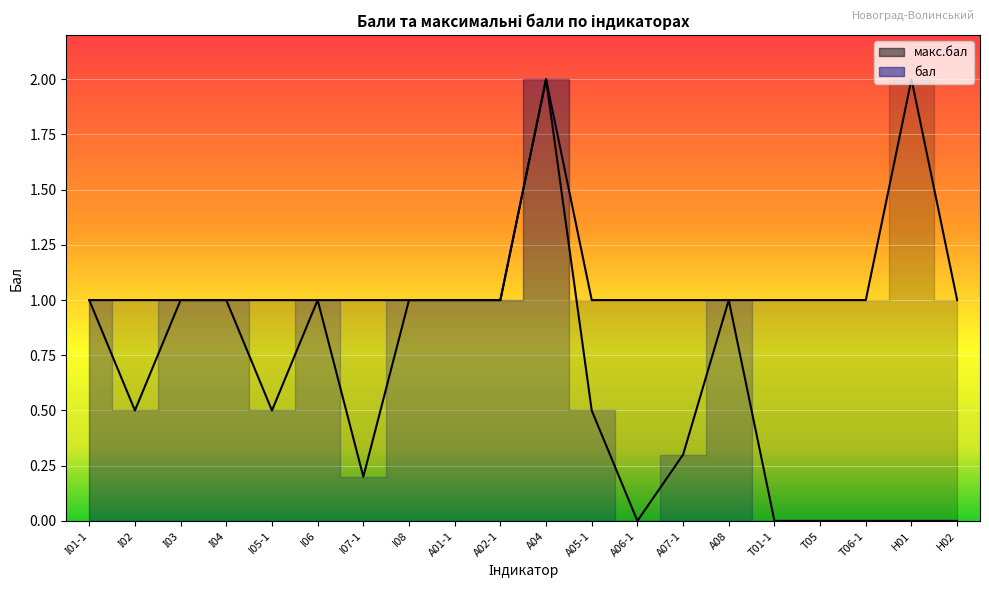

True or false: макс.бал and бал cross at least once.

False